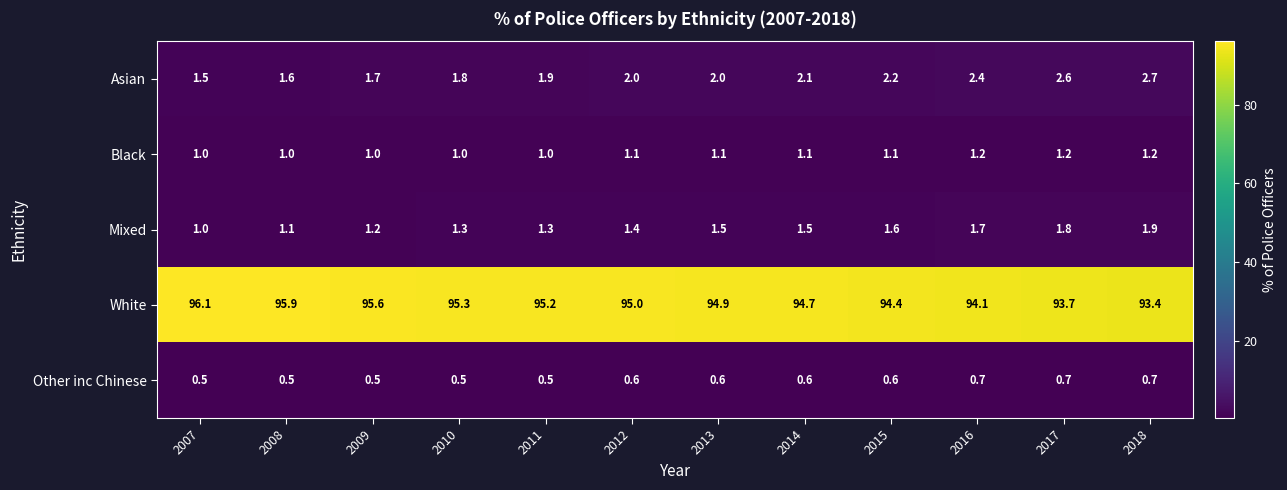

What is the difference between the maximum and minimum values in the White series?

2.7